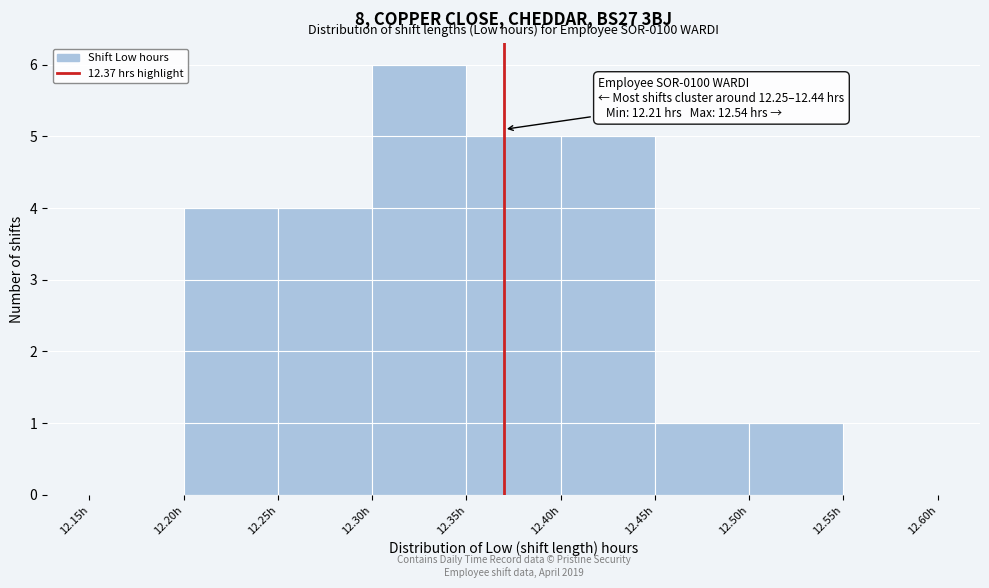

Which range on the x-axis has the tallest bar?

12.30 to 12.35